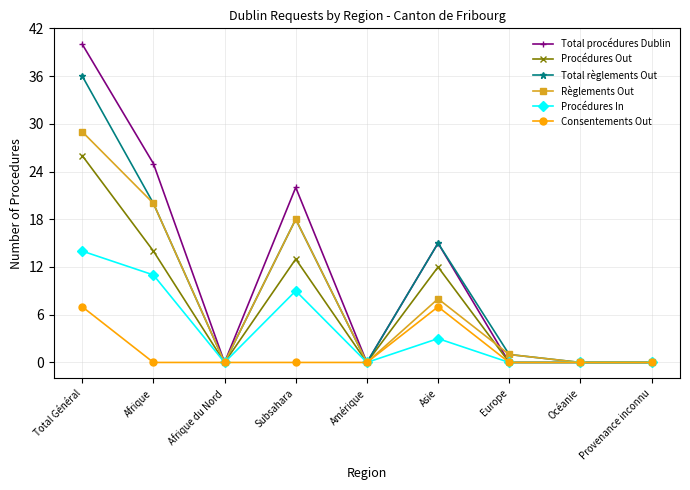

List the series in order of their peak value, highest first.

Total procédures Dublin, Total règlements Out, Règlements Out, Procédures Out, Procédures In, Consentements Out